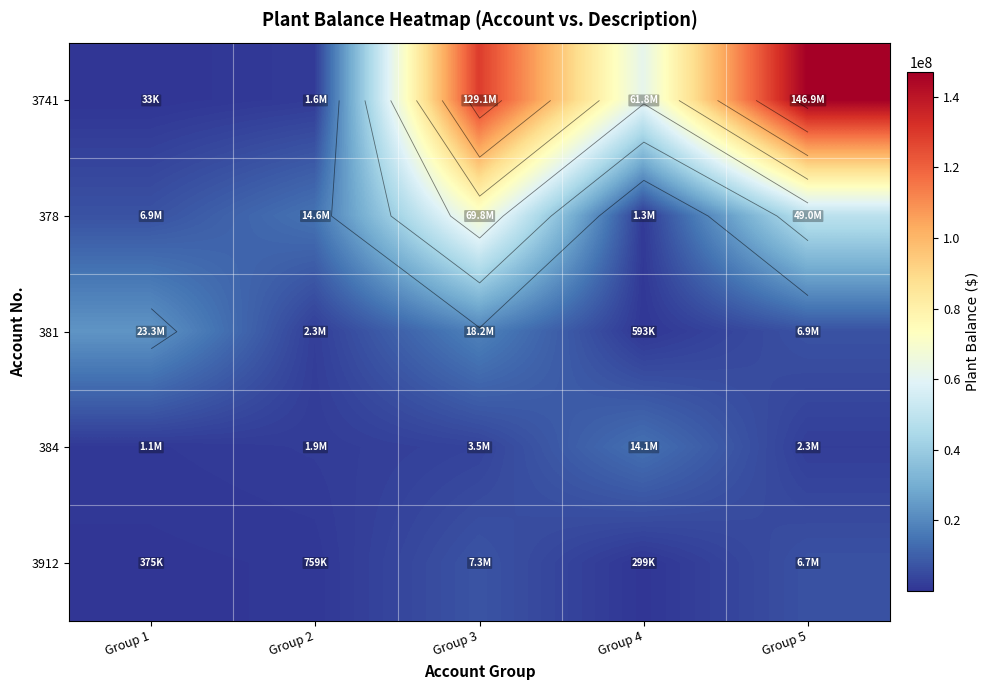

What is the sum of all 381 values?

51263163